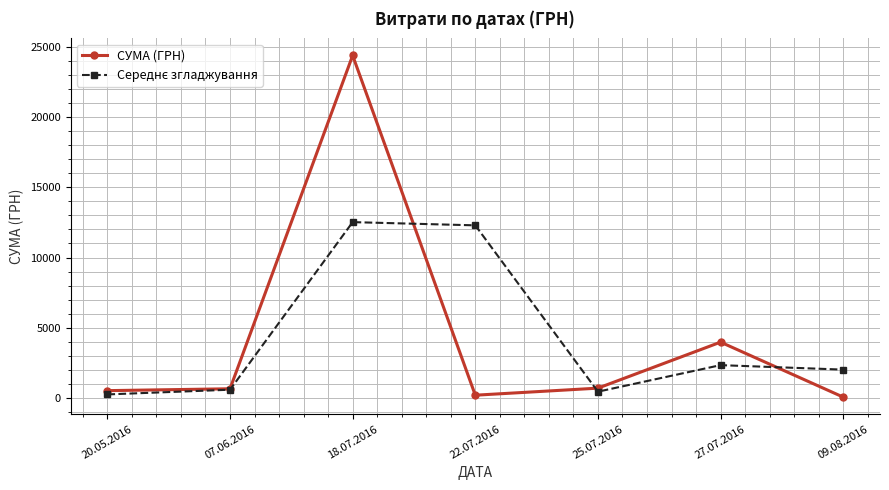

Which category has the highest value across all series?

18.07.2016